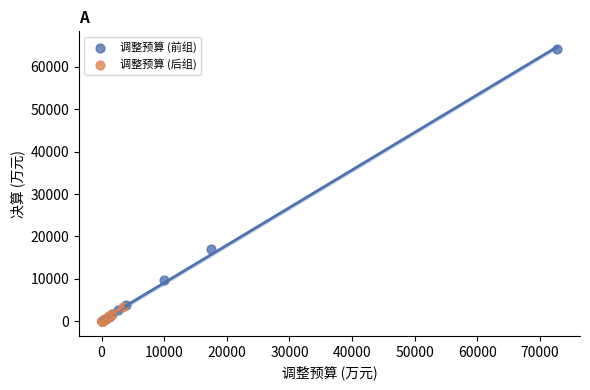

Which series contains the highest Y value?

调整预算 (前组)